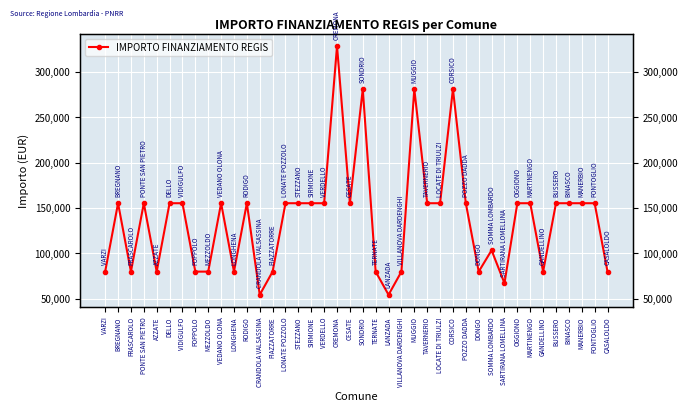

Reading right to left, transcribe all the data shown in this chart.

CASALOLDO=79922	PONTOGLIO=155234	MANERBIO=155234	BINASCO=155234	BUSSERO=155234	GANDELLINO=79922	MARTINENGO=155234	OGGIONO=155234	SARTIRANA LOMELLINA=67167	SOMMA LOMBARDO=103444	DONGO=79922	POZZO DADDA=155234	CORSICO=280932	LOCATE DI TRIULZI=155234	TAVERNERIO=155234	MUGGIO=280932	VILLANOVA DARDENGHI=79922	LANZADA=54412	TERNATE=79922	SONDRIO=280932	CESATE=155234	CREMONA=328160	VERDELLO=155234	SIRMIONE=155234	STEZZANO=155234	LONATE POZZOLO=155234	PIAZZATORRE=79922	CRANDOLA VALSASSINA=54412	RODIGO=155234	LONGHENA=79922	VEDANO OLONA=155234	MEZZOLDO=79922	FOPPOLO=79922	VIDIGULFO=155234	DELLO=155234	AZZATE=79922	PONTE SAN PIETRO=155234	FRASCAROLO=79922	BREGNANO=155234	VARZI=79922